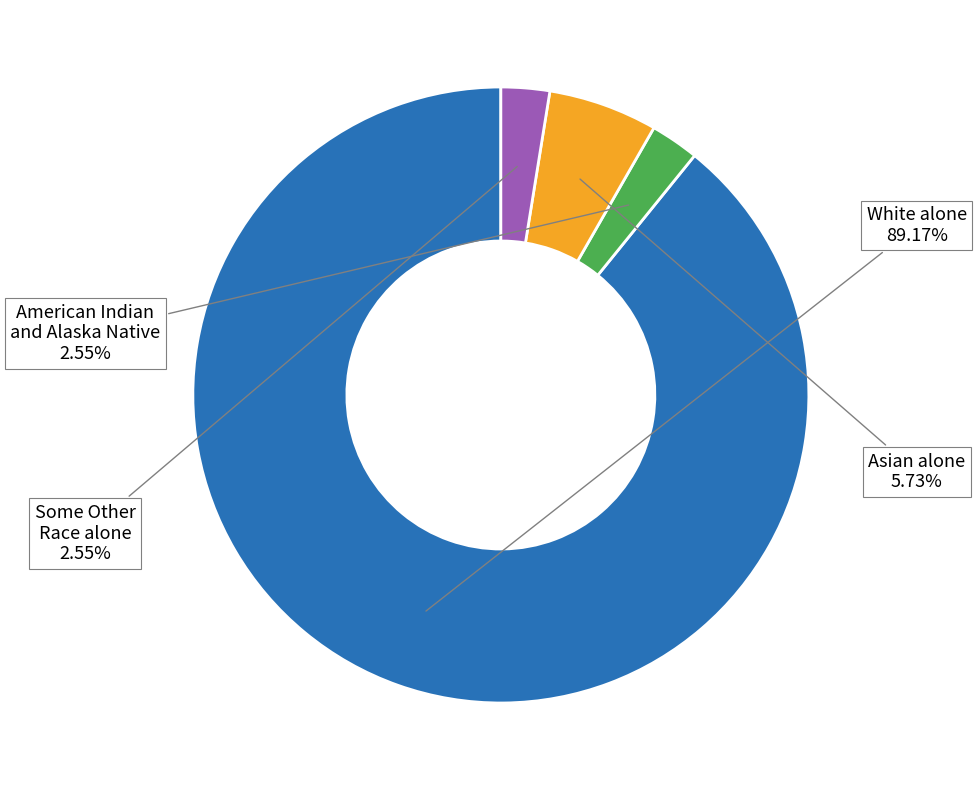

Is there a majority slice in this chart?

Yes